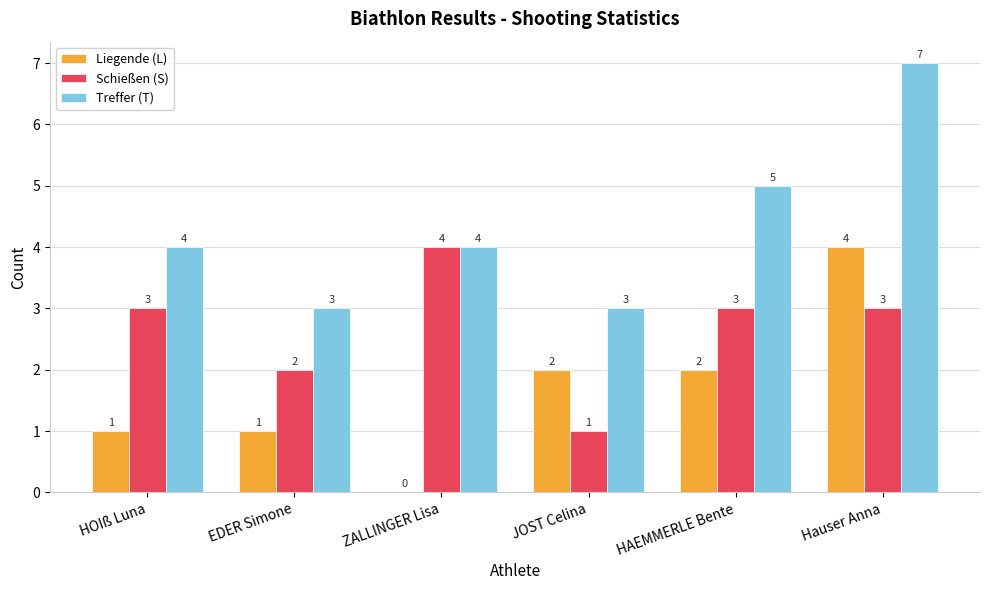

What is the average value of the Liegende (L) series?

2